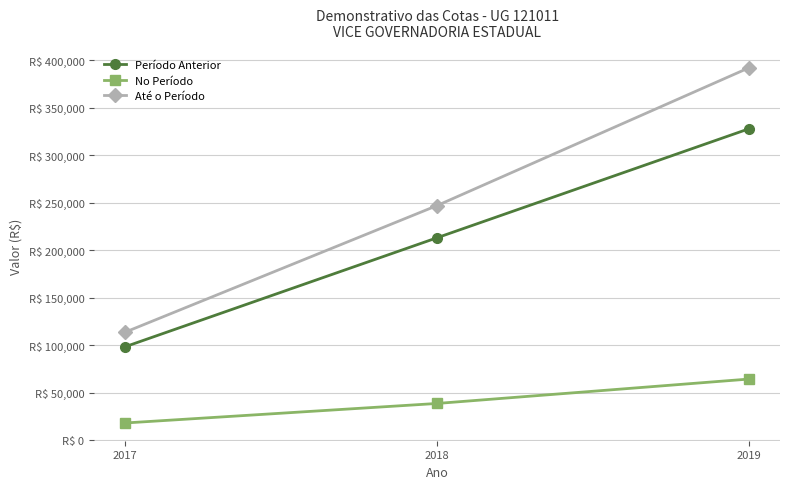

Does the chart display data point markers on the line(s)?

Yes